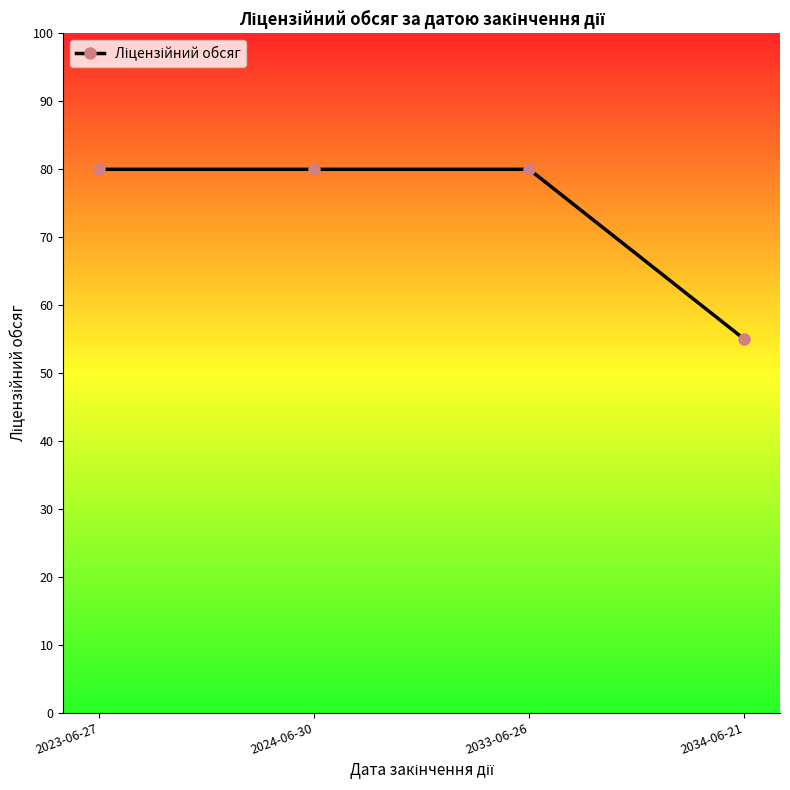

True or false: there are more than 2 points higher than both neighbors.

False